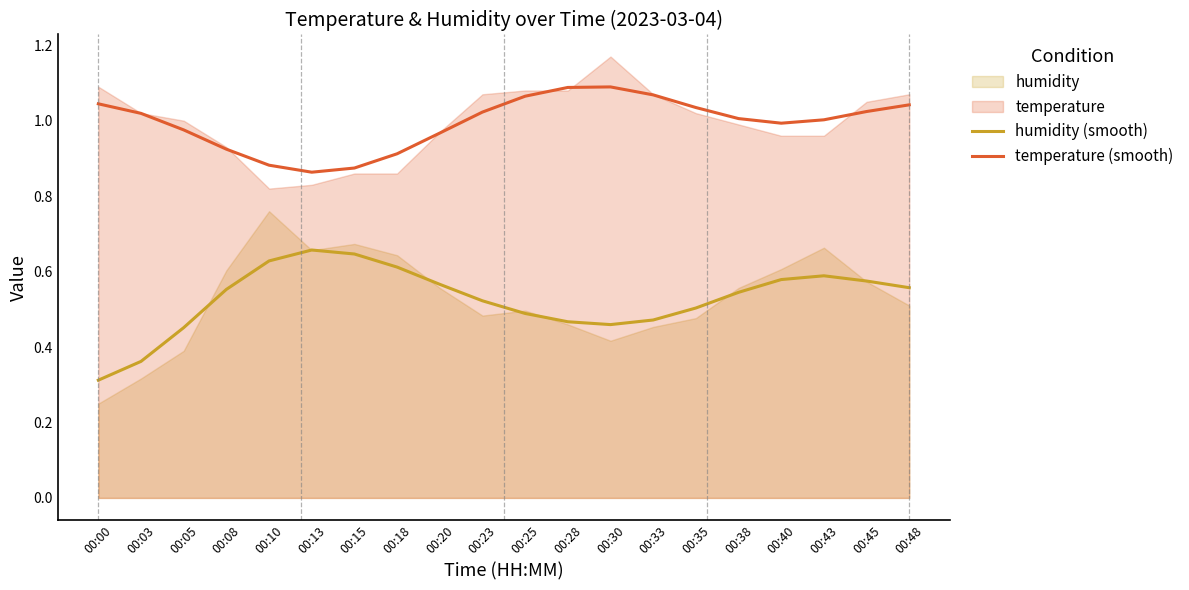

At which label is temperature (smooth) closest to 0?

00:13